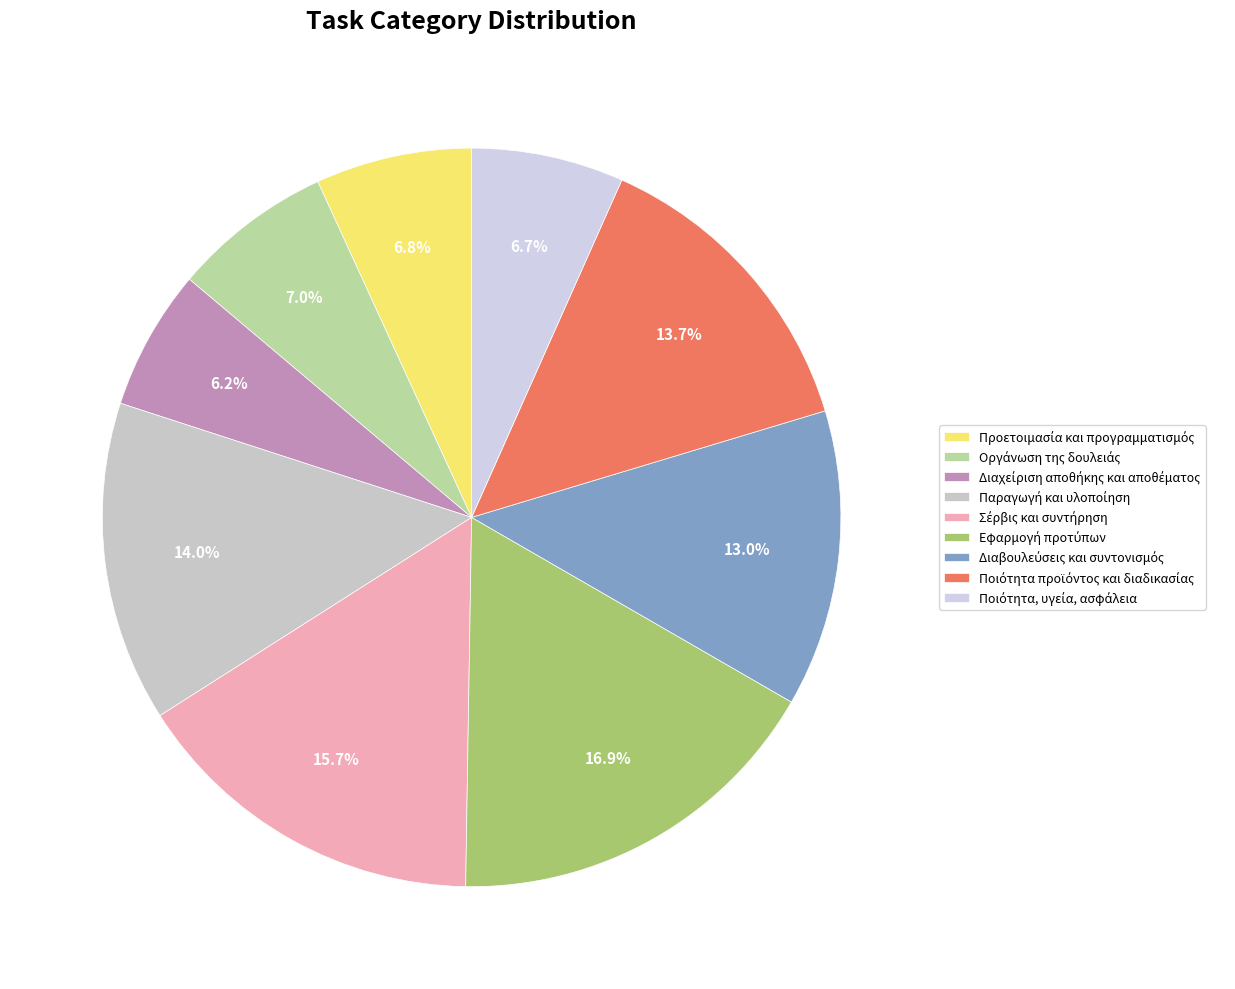

Combined, what portion of the pie is Διαβουλεύσεις και συντονισμός and Σέρβις και συντήρηση?

28.7%